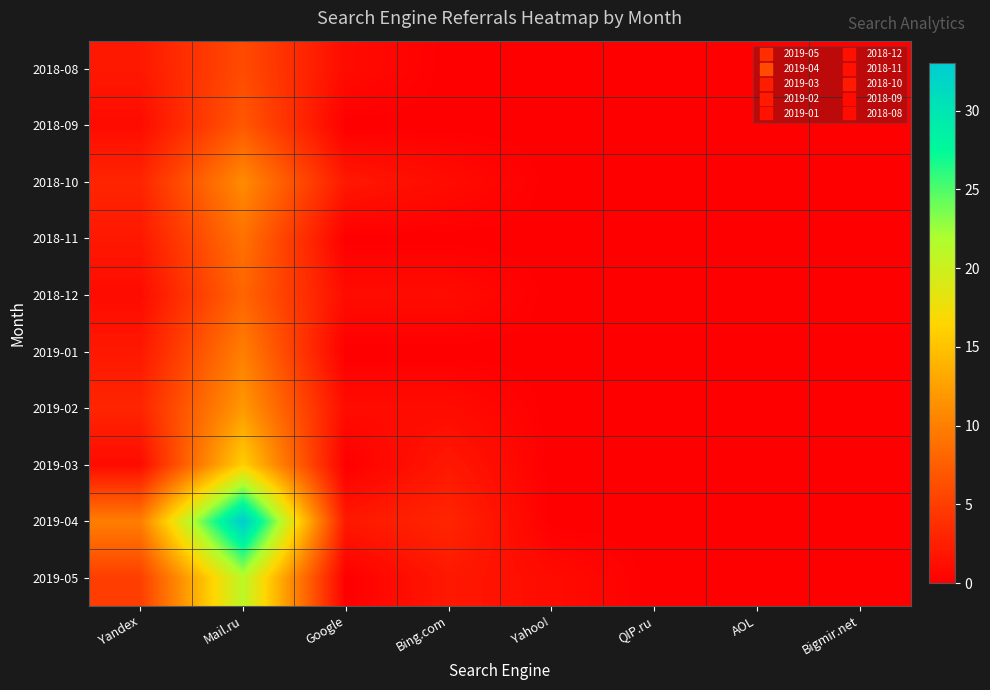

Reading right to left, what are all the values shown in this chart?

2019-05: Bigmir.net=0	AOL=0	QIP.ru=0	Yahoo!=1	Bing.com=2	Google=0	Mail.ru=21	Yandex=5
2019-04: Bigmir.net=0	AOL=0	QIP.ru=0	Yahoo!=0	Bing.com=3	Google=2	Mail.ru=33	Yandex=10
2019-03: Bigmir.net=0	AOL=0	QIP.ru=0	Yahoo!=0	Bing.com=2	Google=0	Mail.ru=16	Yandex=1
2019-02: Bigmir.net=0	AOL=0	QIP.ru=0	Yahoo!=0	Bing.com=1	Google=1	Mail.ru=12	Yandex=3
2019-01: Bigmir.net=0	AOL=0	QIP.ru=0	Yahoo!=0	Bing.com=0	Google=0	Mail.ru=10	Yandex=2
2018-12: Bigmir.net=0	AOL=0	QIP.ru=0	Yahoo!=0	Bing.com=1	Google=1	Mail.ru=8	Yandex=1
2018-11: Bigmir.net=0	AOL=0	QIP.ru=0	Yahoo!=0	Bing.com=0	Google=0	Mail.ru=9	Yandex=2
2018-10: Bigmir.net=0	AOL=0	QIP.ru=0	Yahoo!=0	Bing.com=1	Google=2	Mail.ru=11	Yandex=3
2018-09: Bigmir.net=0	AOL=0	QIP.ru=0	Yahoo!=0	Bing.com=0	Google=0	Mail.ru=7	Yandex=1
2018-08: Bigmir.net=0	AOL=0	QIP.ru=0	Yahoo!=0	Bing.com=0	Google=1	Mail.ru=6	Yandex=2